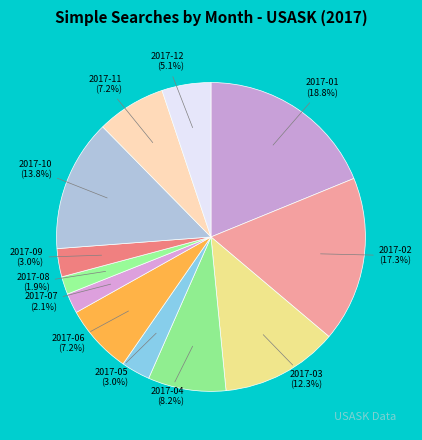

How many segments does this pie chart have?

12